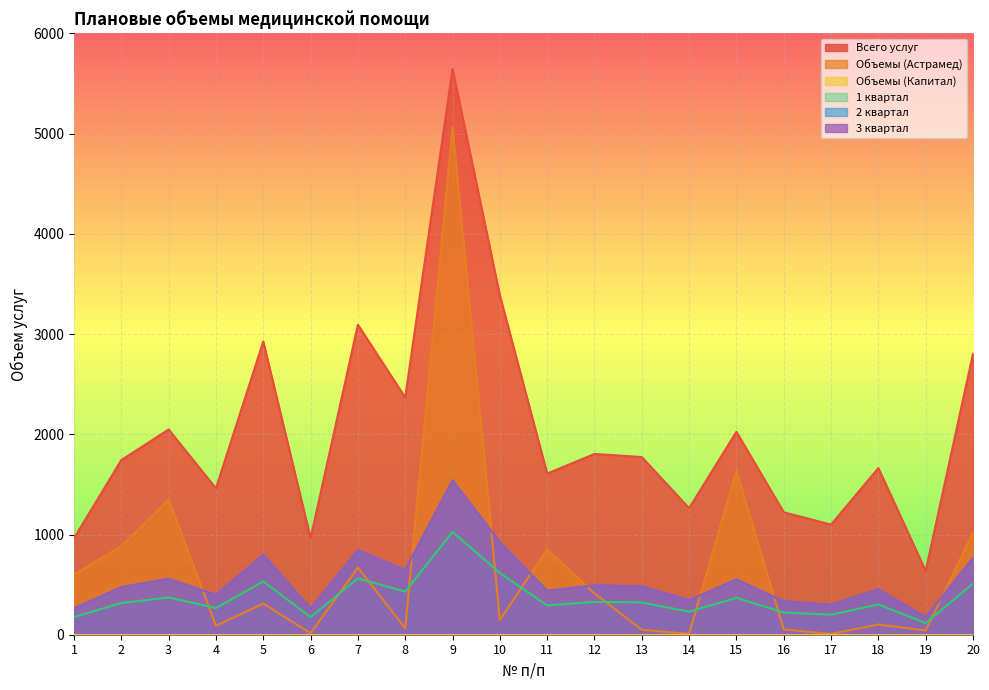

Is it true that 1 квартал equals 994 at 7?

False